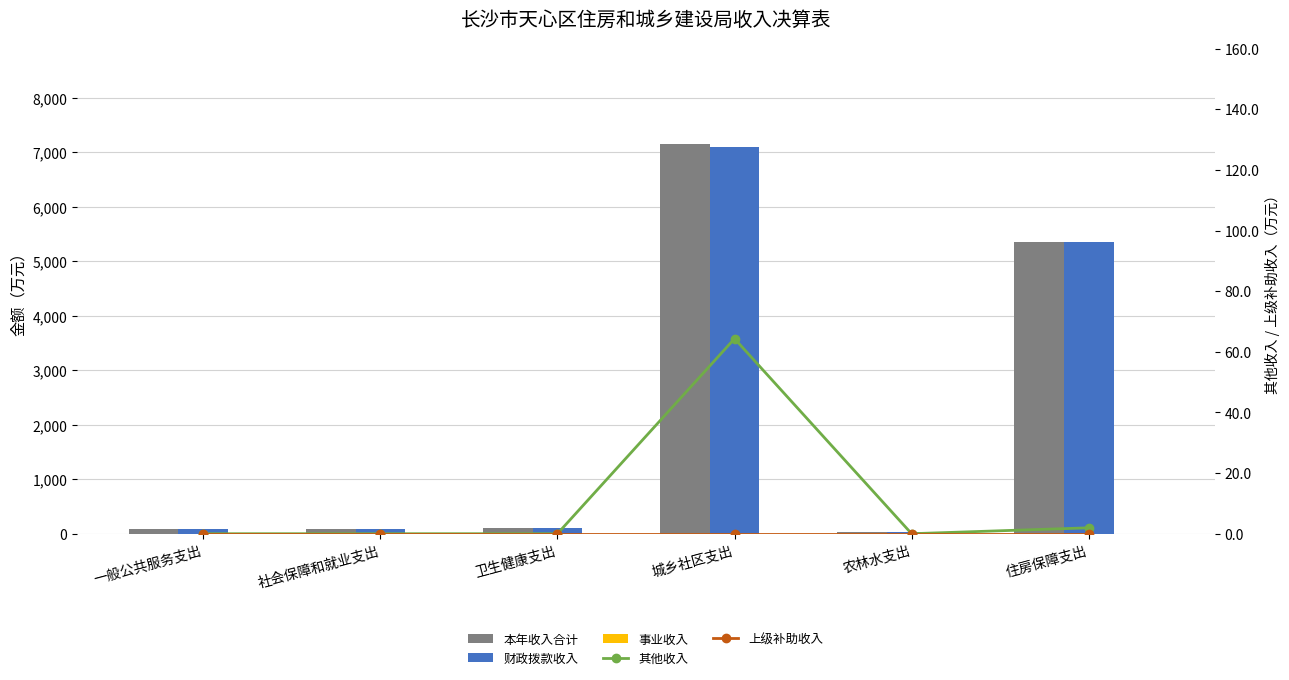

At how many categories does at least one series exceed 3912?

2